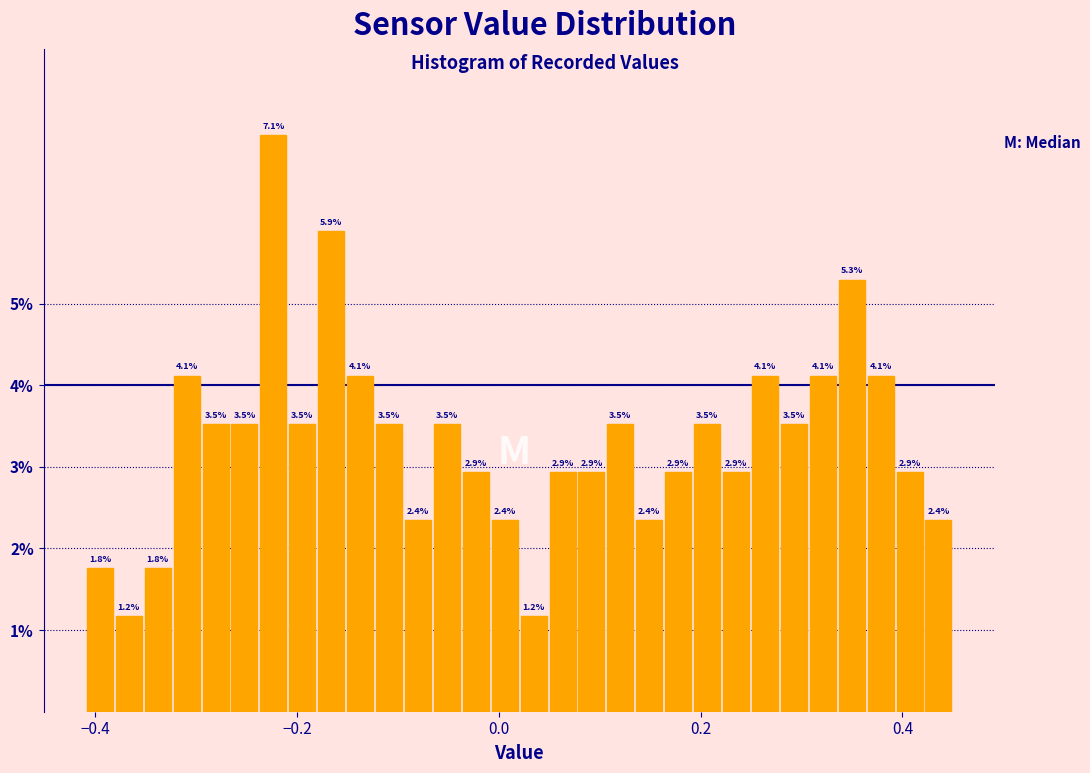

Read against the x-axis, roughly where is the centre of the tallest bar?

-0.22